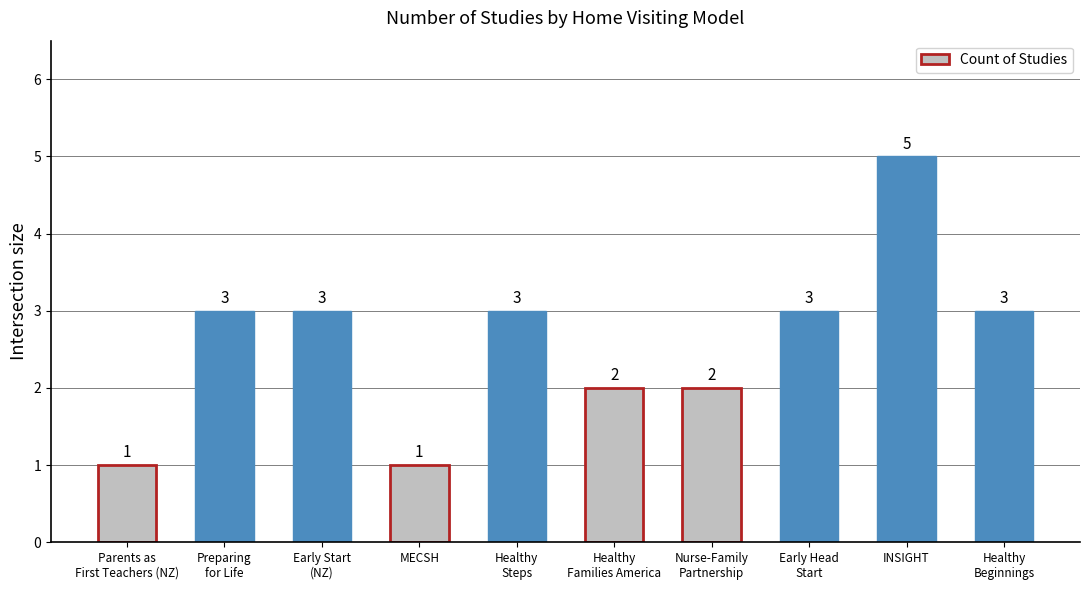

What is the maximum value shown in the chart?

5